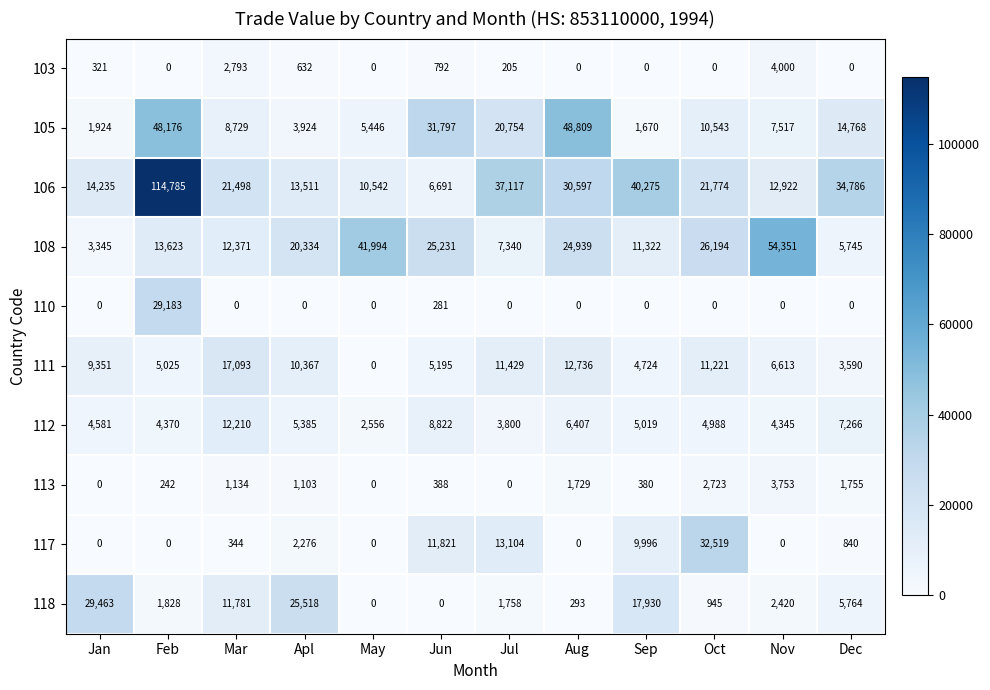

Between Jun and Oct, which series saw the biggest shift?

105